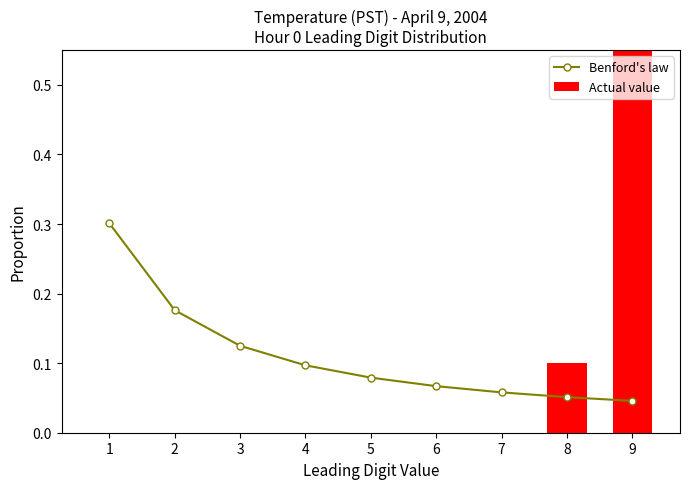

What is the total value across all series at 6?

0.1